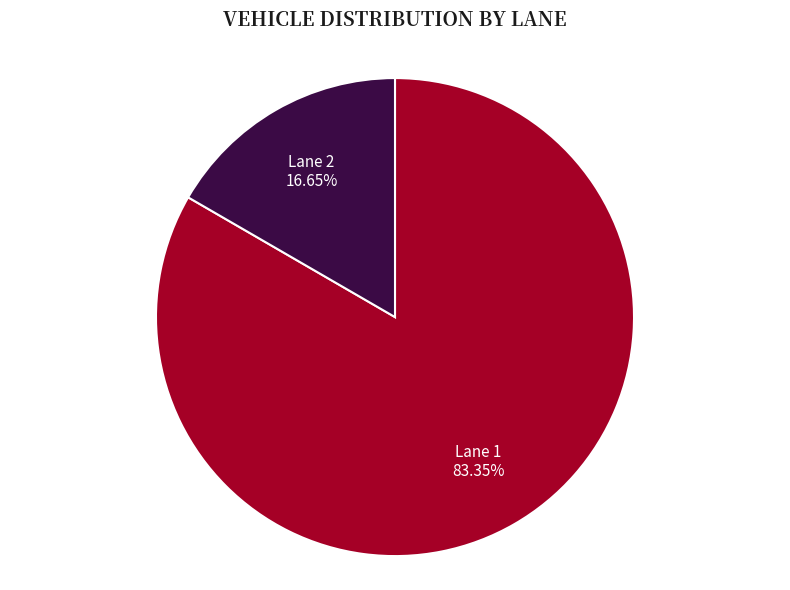

How many segments does this pie chart have?

2